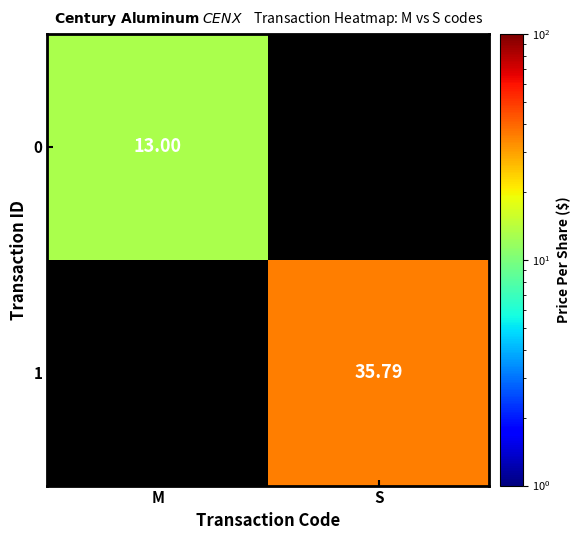

Which category has the lowest value across all series?

S